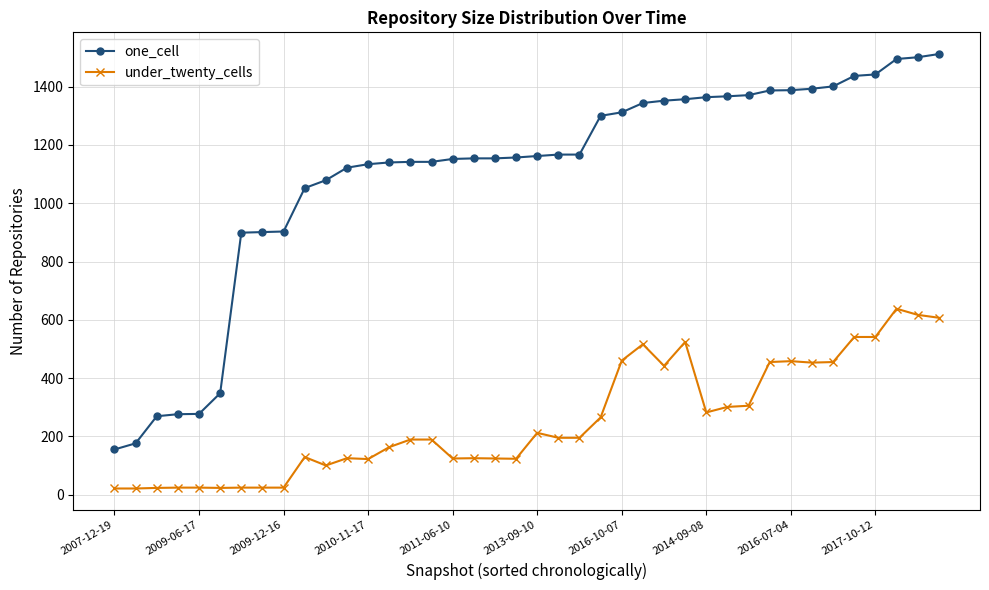

List the series in order of their peak value, highest first.

one_cell, under_twenty_cells